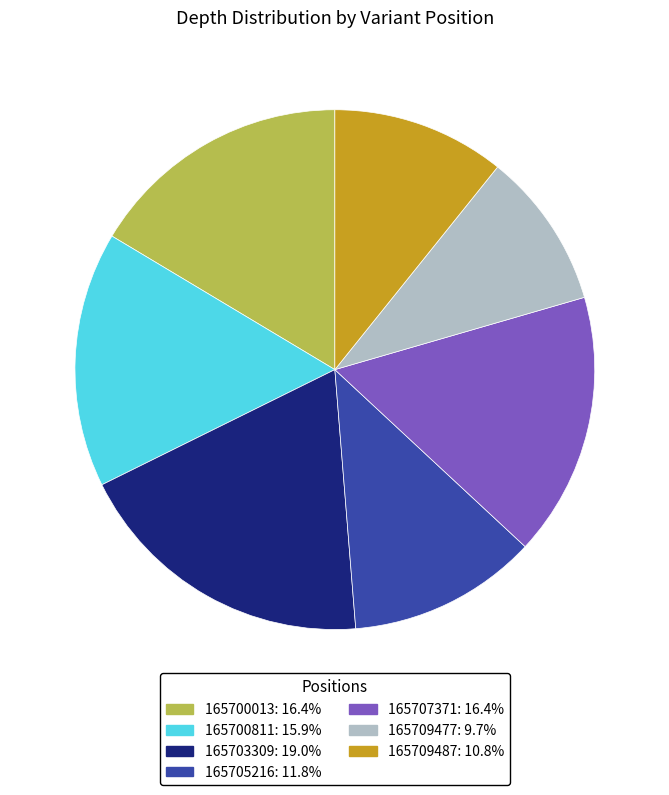

Is there any slice that represents more than half of the pie?

No